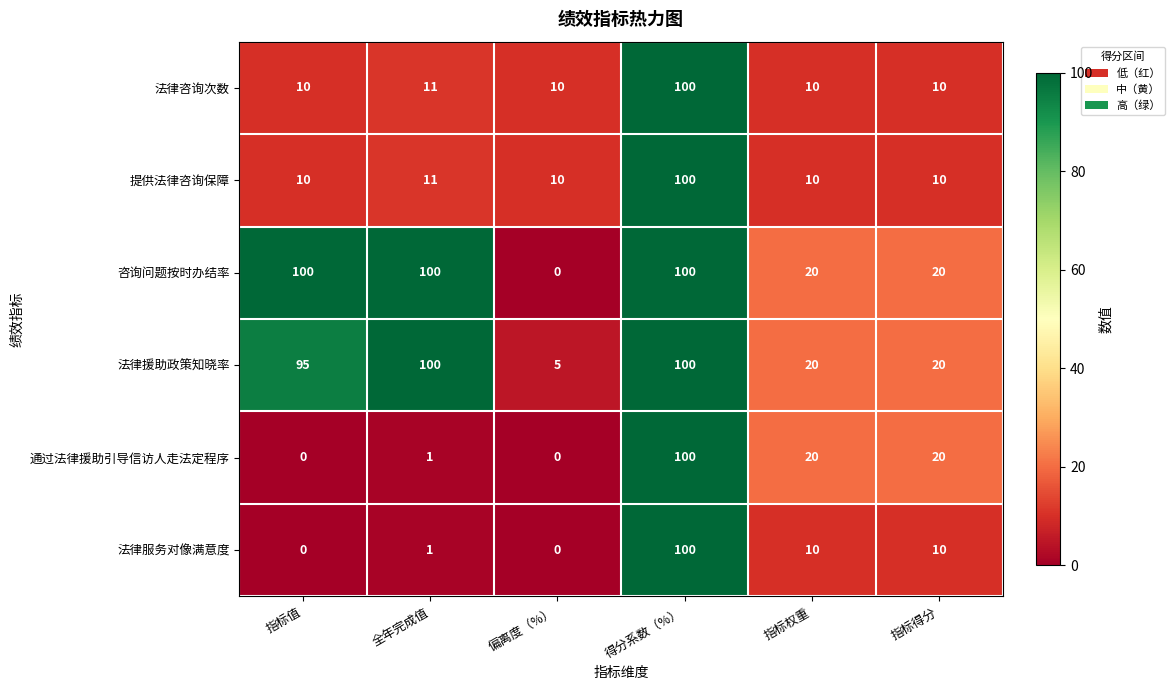

What is the difference between the highest and lowest values at 指标得分?

10